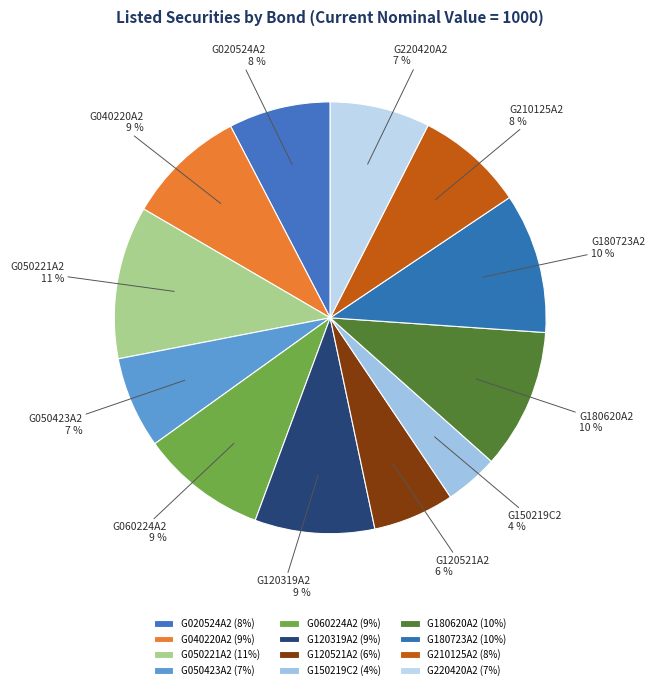

Which category has the smallest portion of the pie?

G150219C2